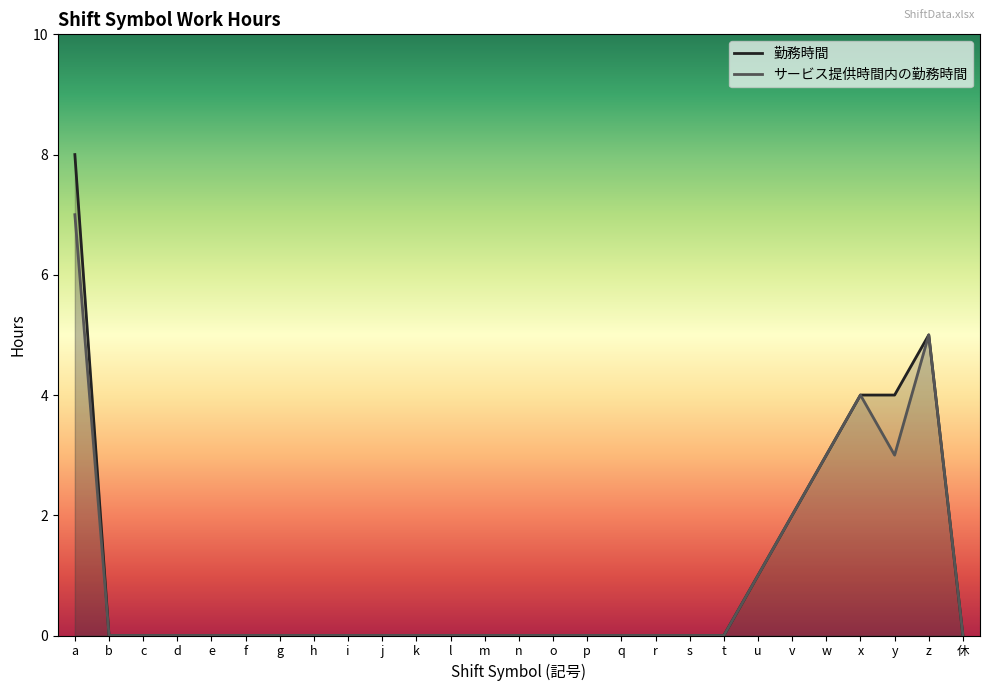

What is the maximum value for 勤務時間?

8